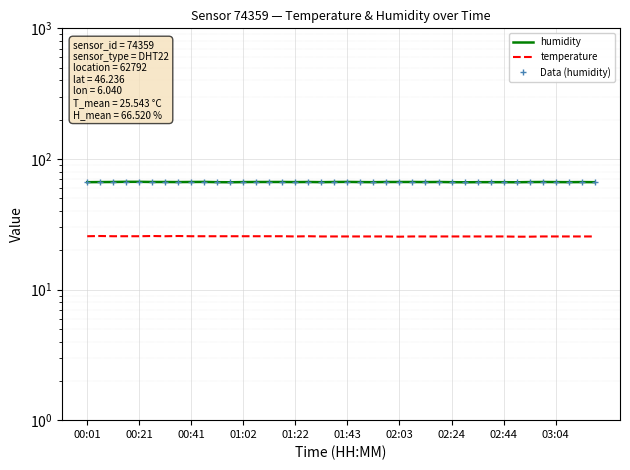

What is the approximate value of humidity at 14?

66.6